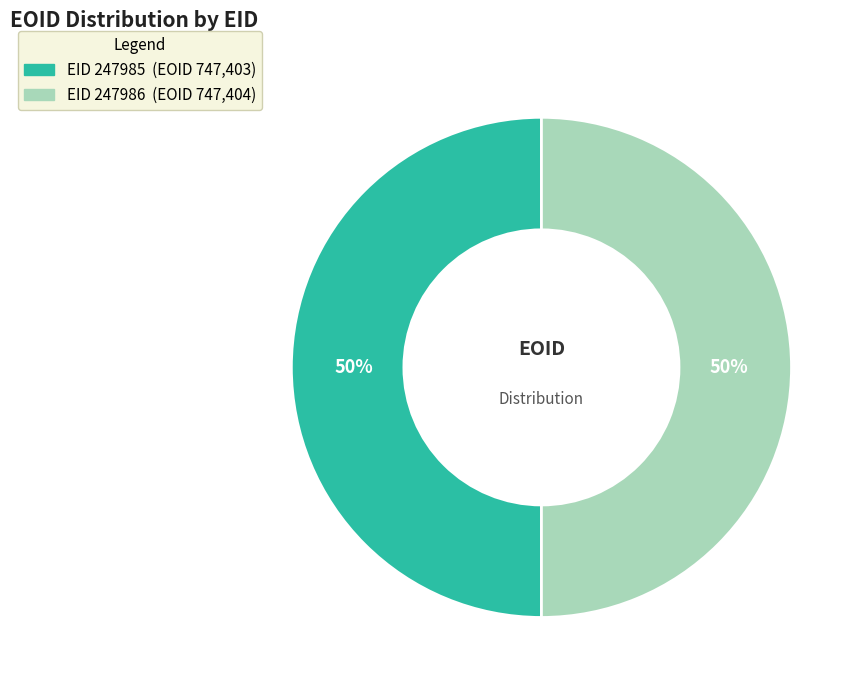

To the nearest percent, what is the average slice percentage?

50%